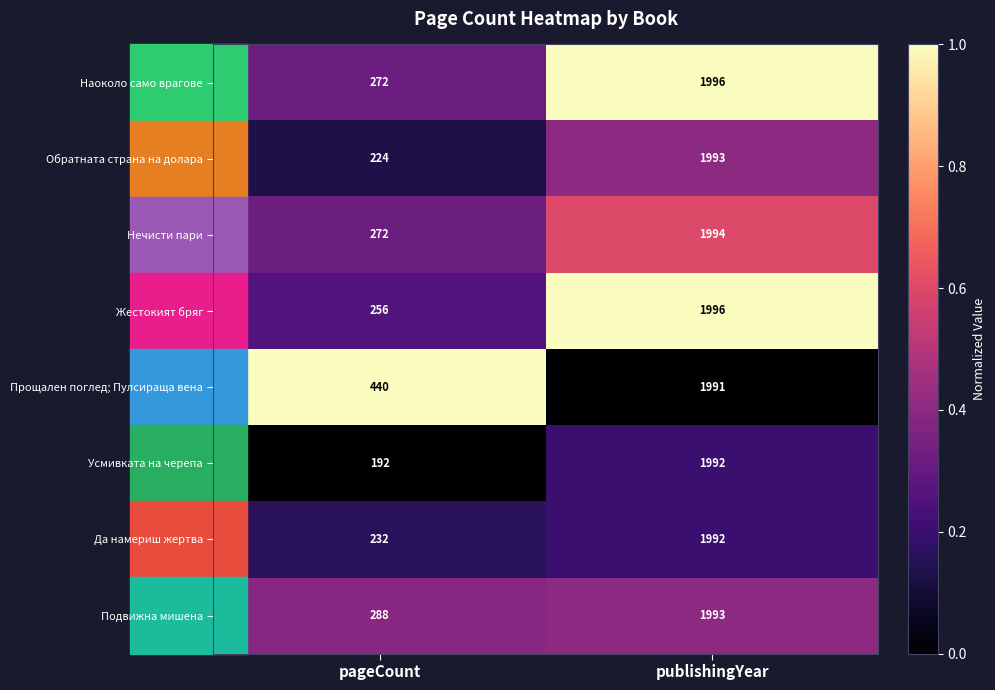

At which category is the sum across all series the highest?

publishingYear